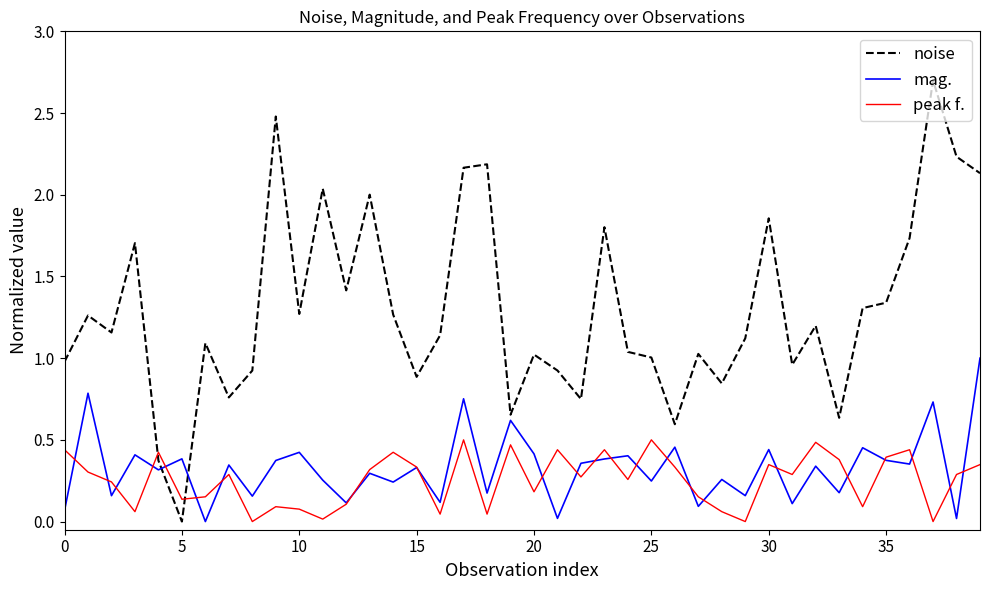

Does the chart display data point markers on the line(s)?

No